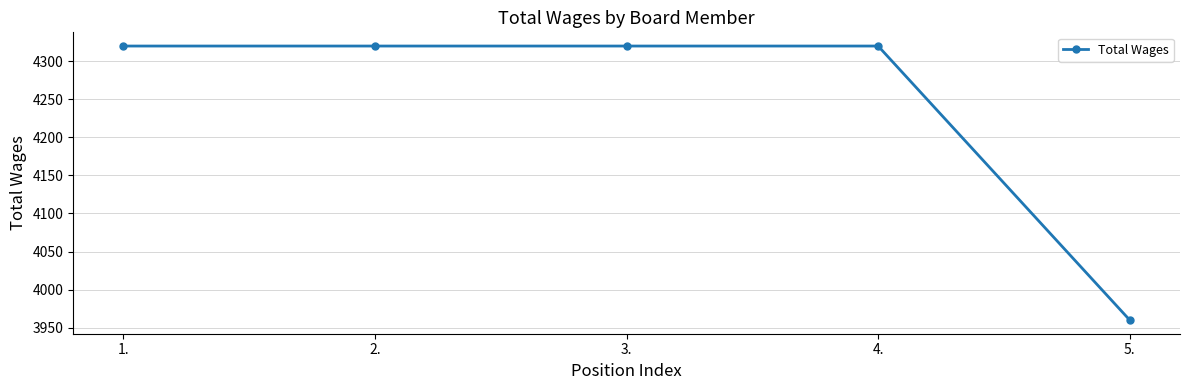

What is the approximate value at 3.?

4320